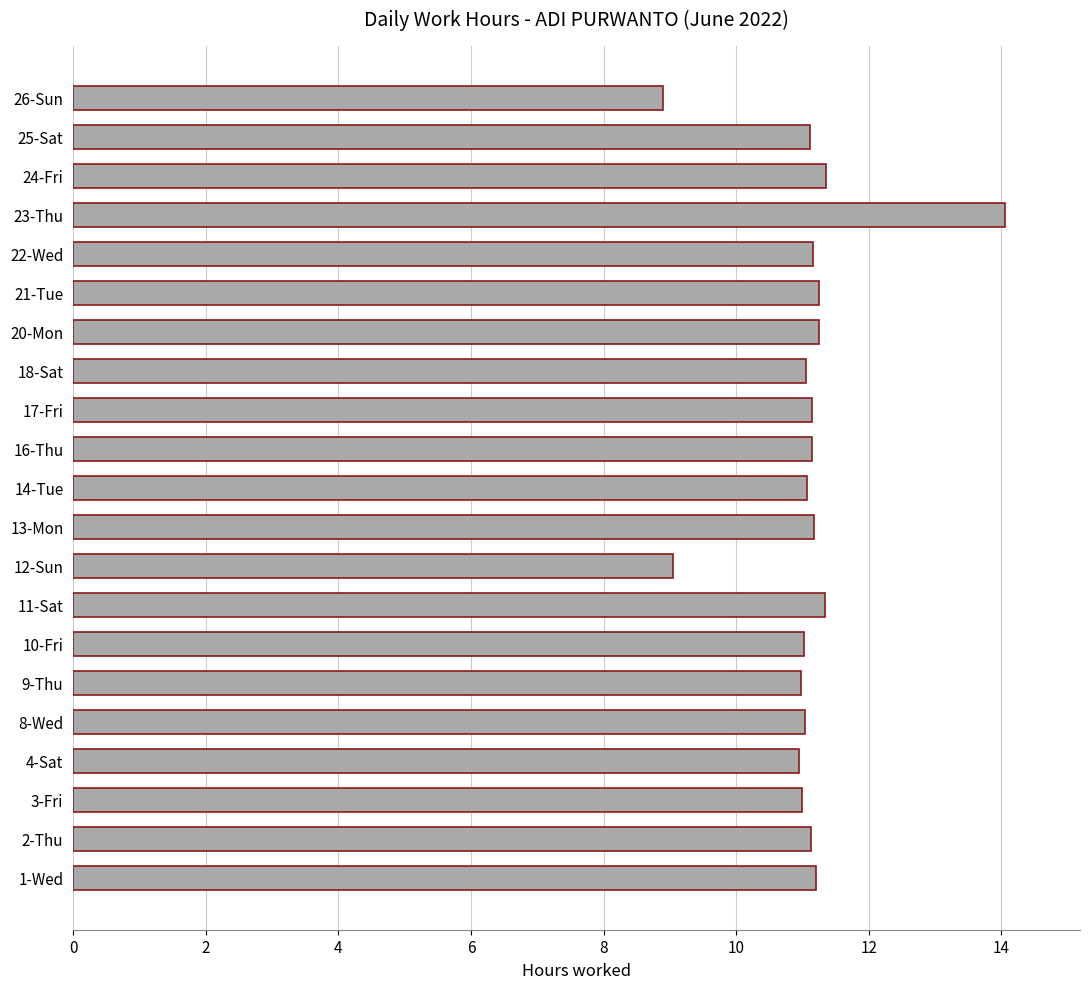

Is it true that the value at 20-Mon is 11.2?

True